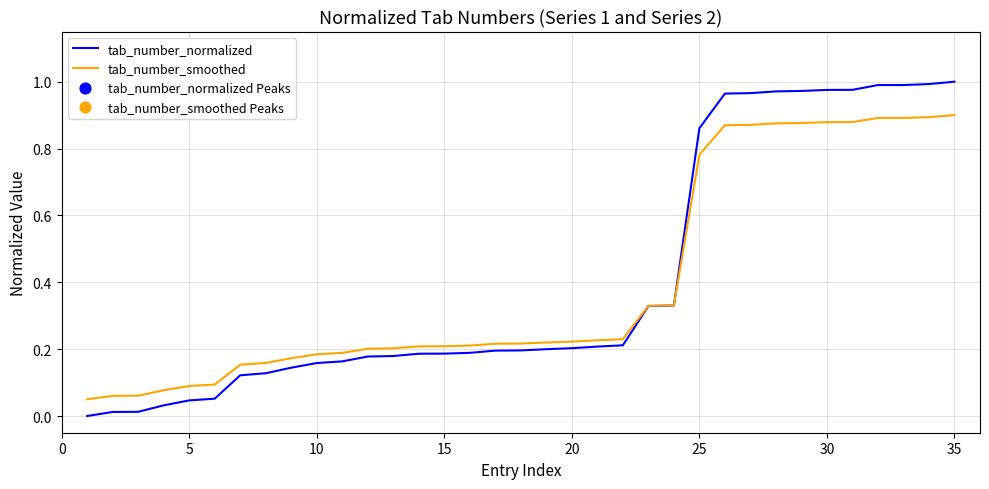

At how many categories does at least one series exceed 0?

35